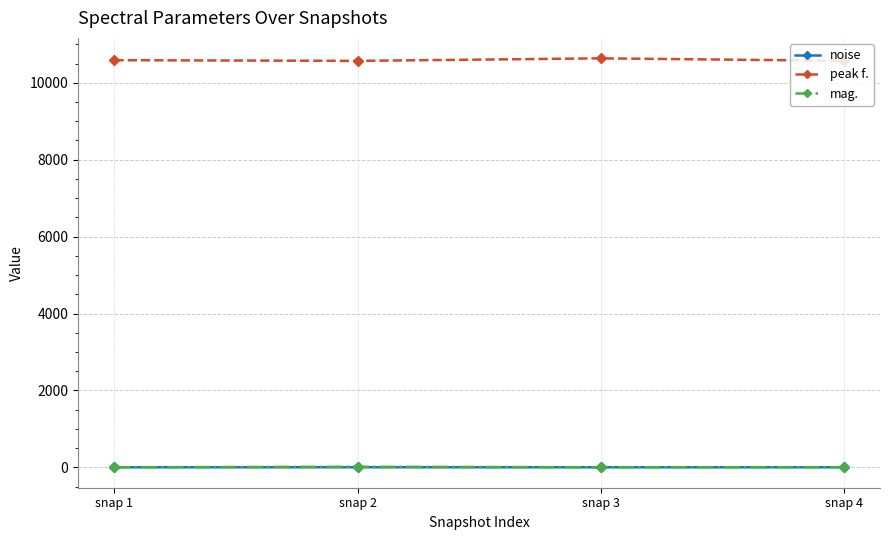

What is the total value across all series at snap 3?

10640.3